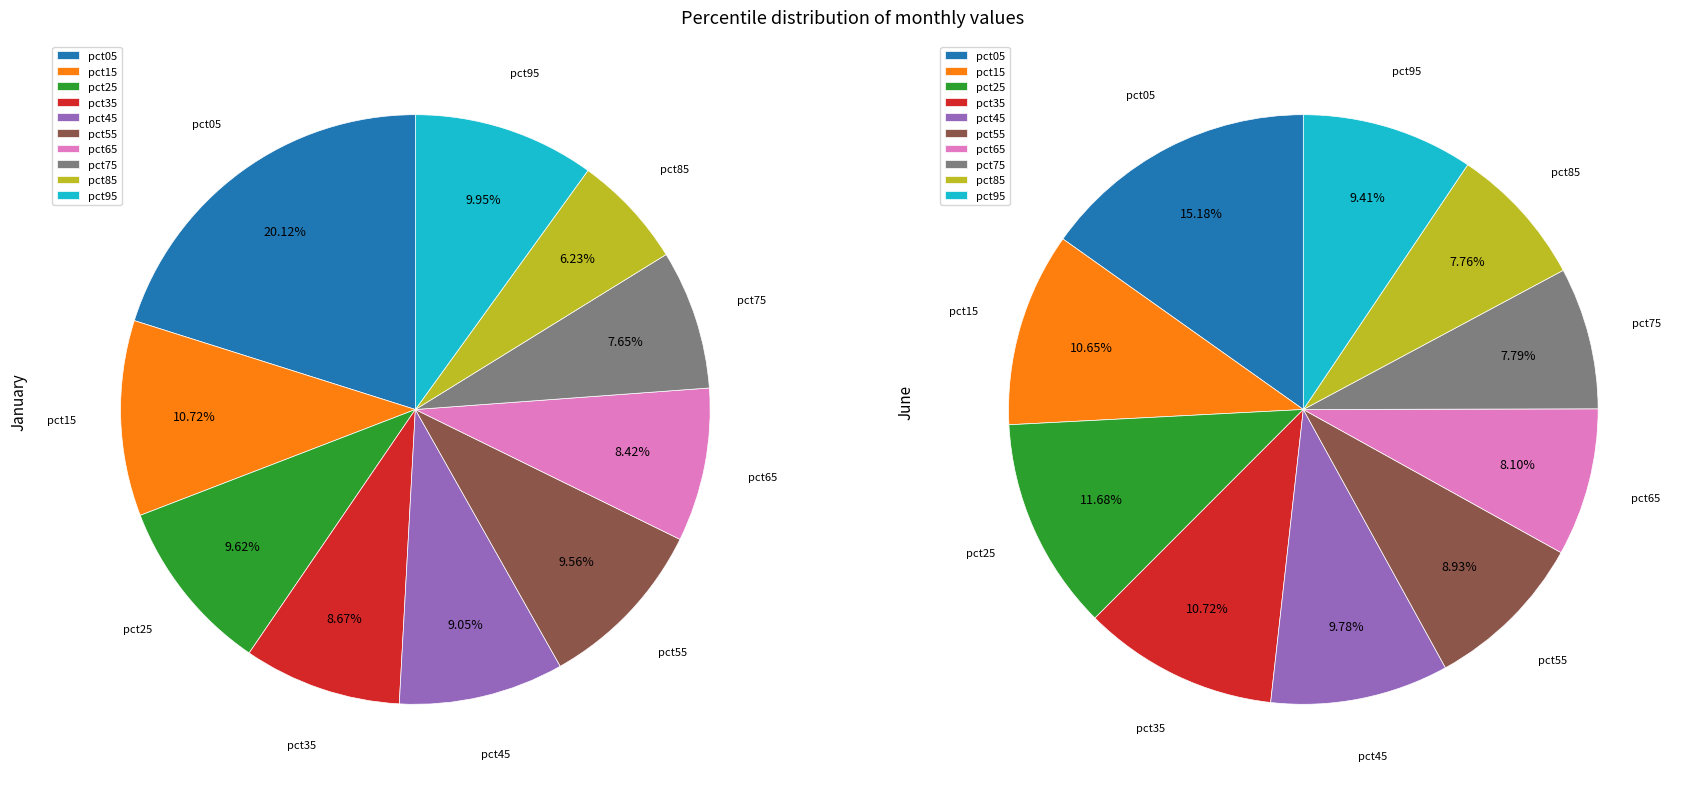

What percentage do 2 and 7 together represent?

17.3%